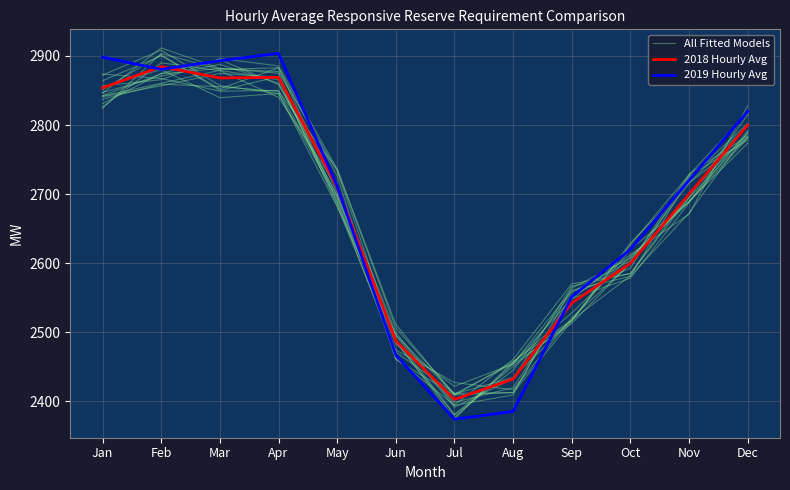

Which series has the widest spread of values?

All Fitted Models